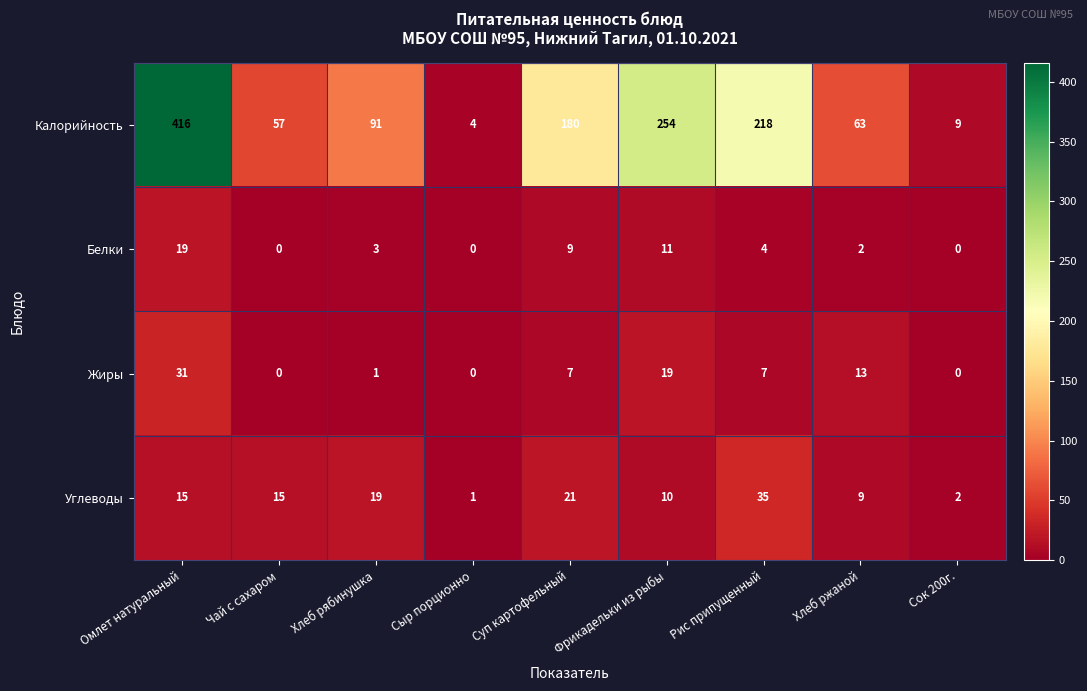

What is the difference between the highest and lowest values at Омлет натуральный?

401